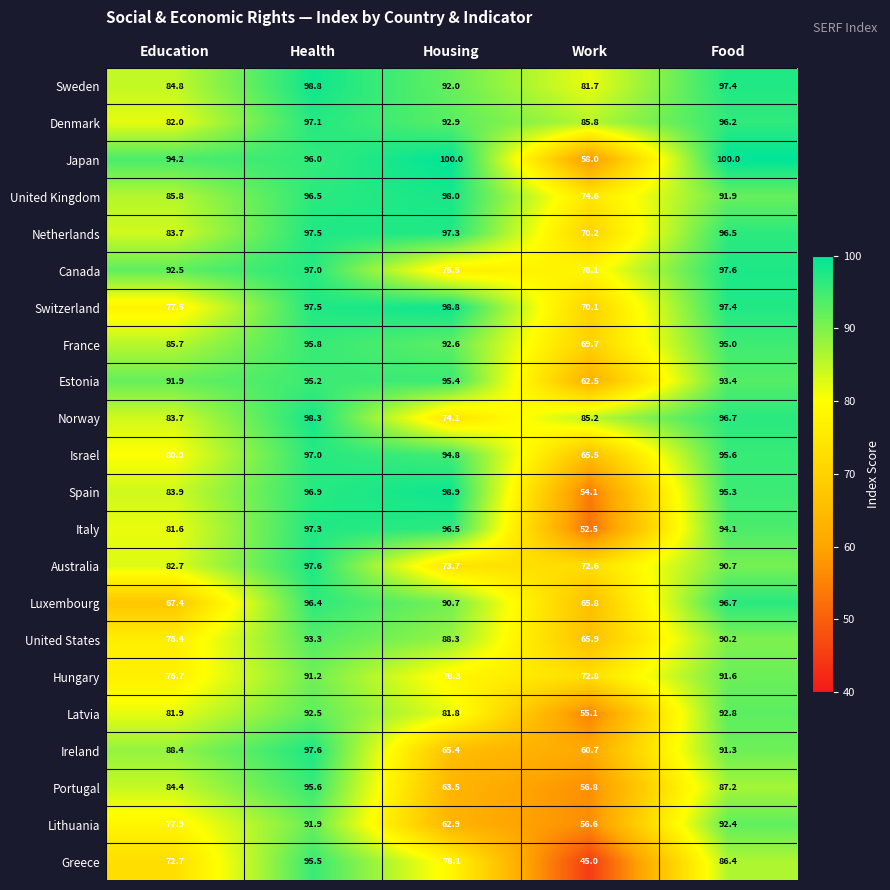

True or false: Latvia has a value of 135.8 at Education.

False